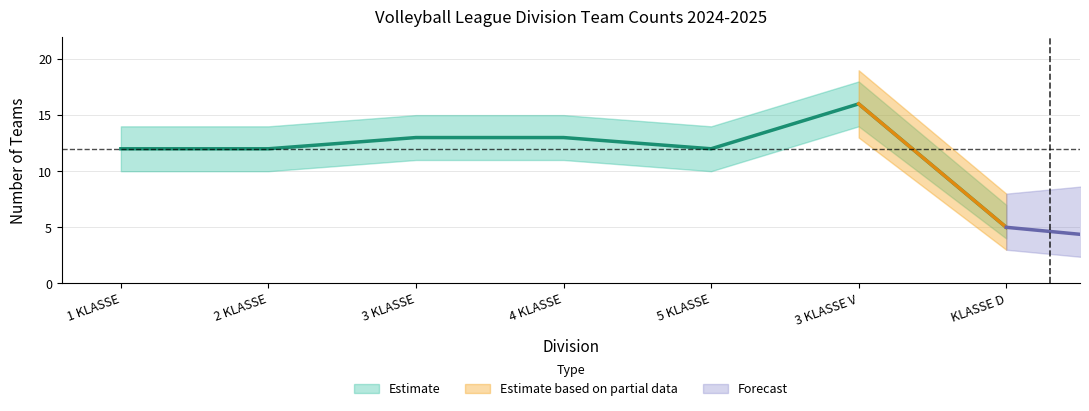

At which category does the chart reach its minimum across all series?

KLASSE D